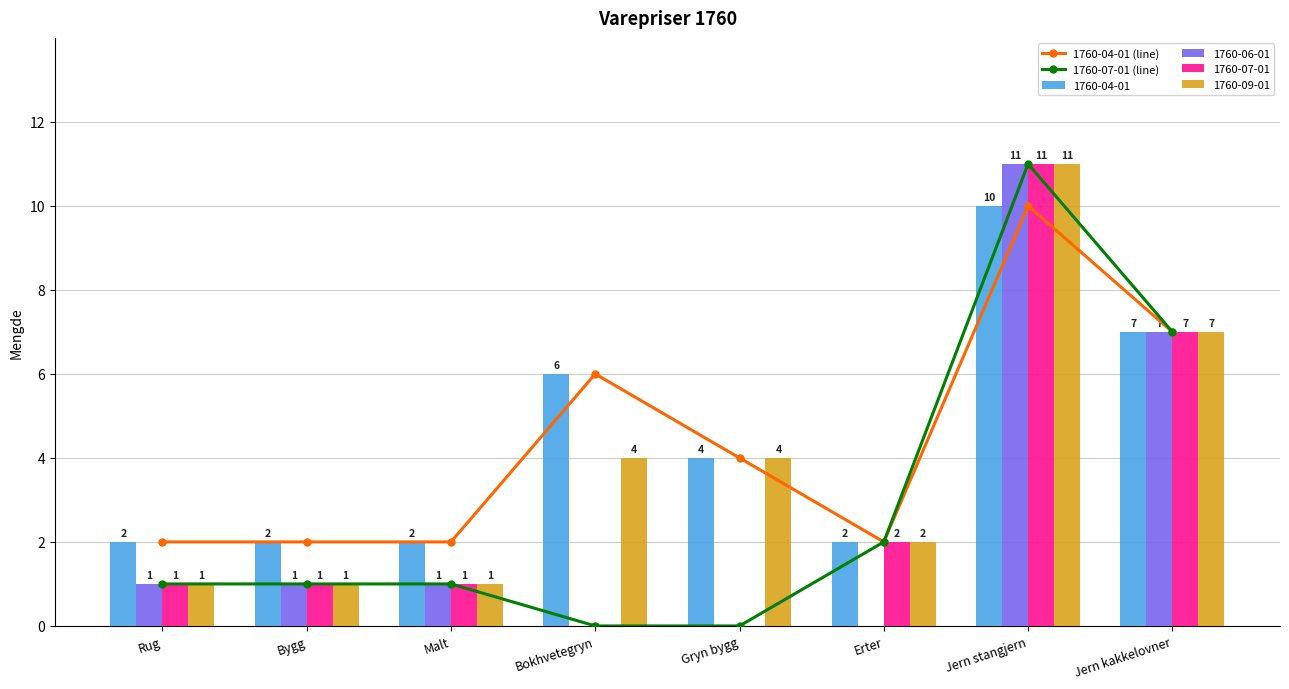

What is the maximum value shown in the chart?

11